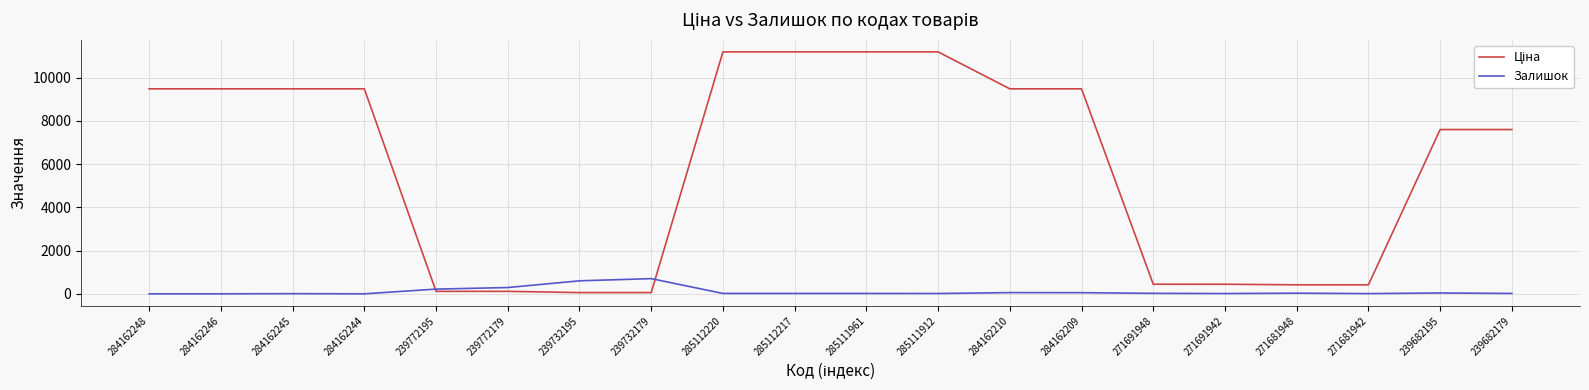

The Залишок series shows 218.0 at 239772195. True or false?

True